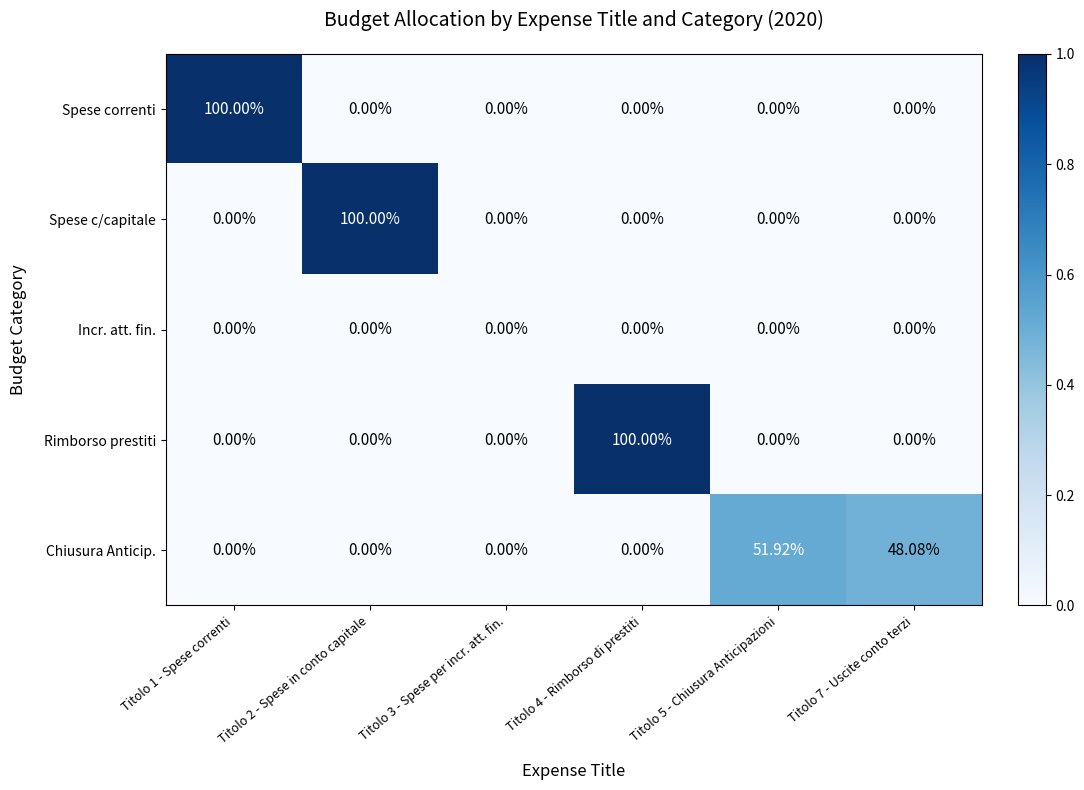

Which series changed the most between Titolo 2 - Spese in conto capitale and Titolo 3 - Spese per incr. att. fin.?

Spese c/capitale